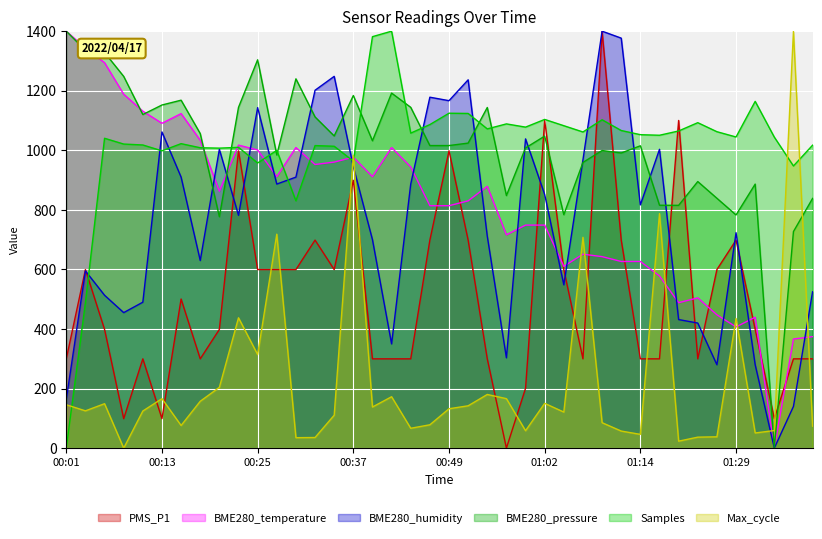

What is the label of the 17th point from the left?

00:40